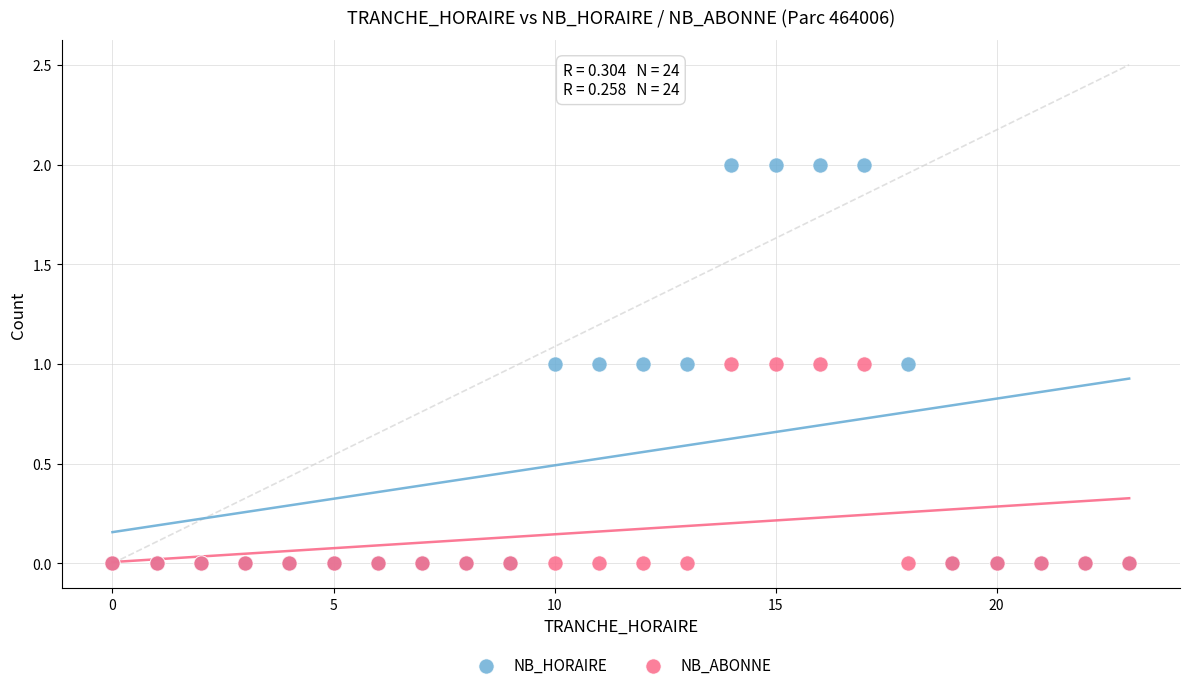

Which series reaches the maximum Y coordinate?

NB_HORAIRE